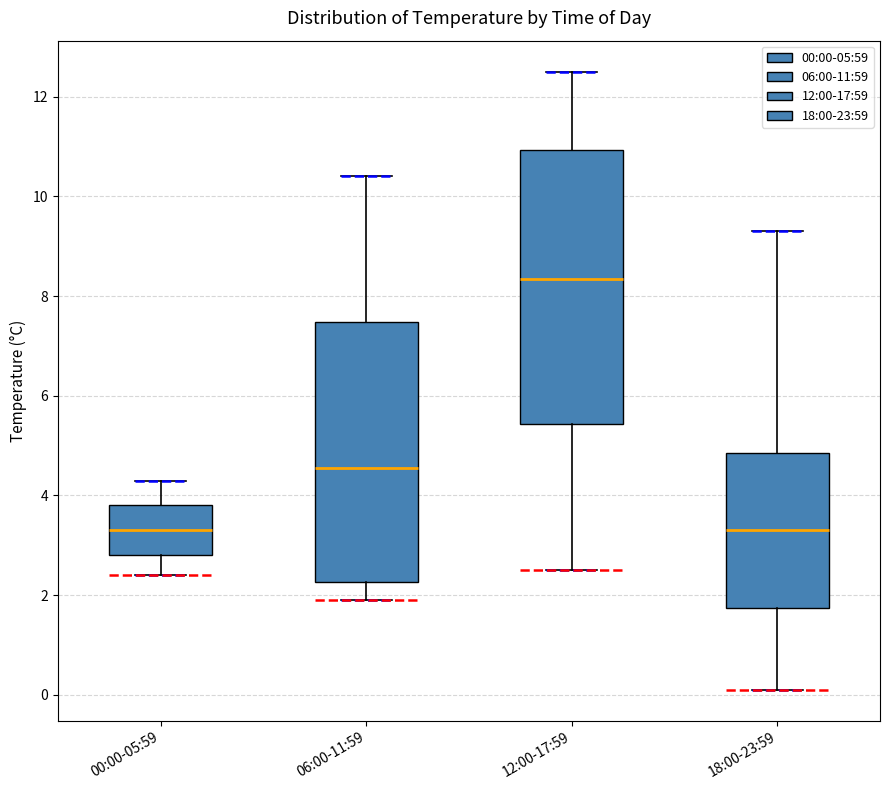

Which box is the tallest, from its lower edge to its upper edge?

12:00-17:59